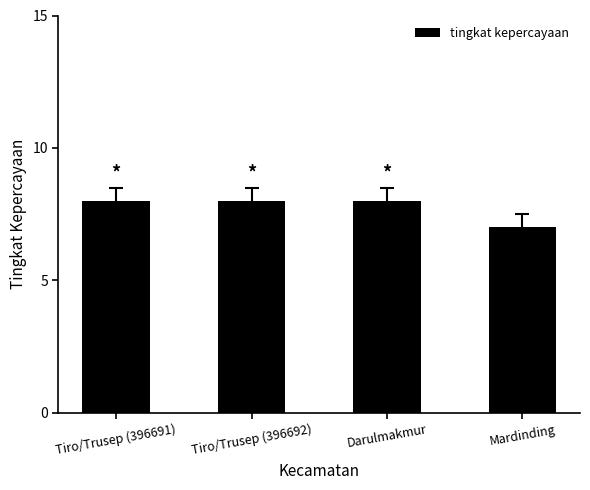

What is the difference between the maximum and minimum values?

1